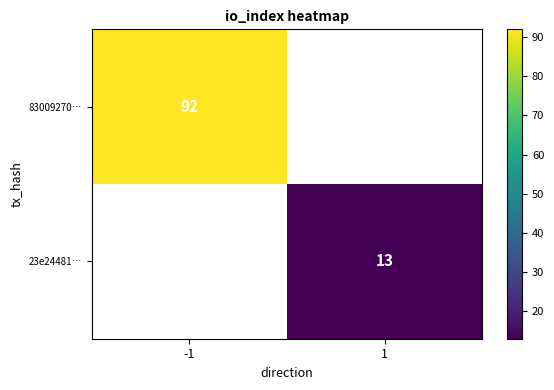

Is it true that 83009270… equals 92 at -1?

True